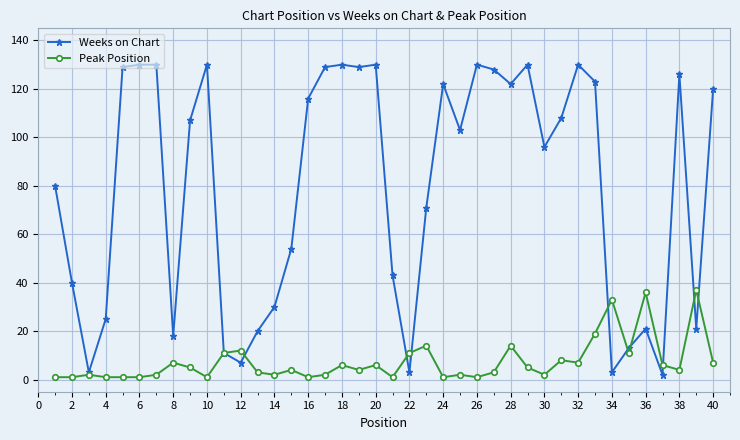

What is the maximum value for Weeks on Chart?

130